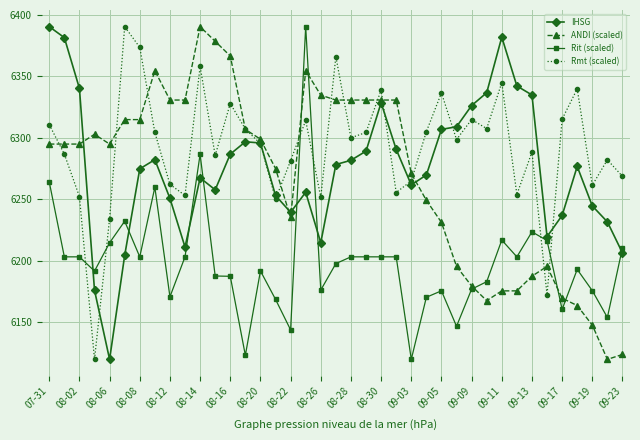

True or false: Rmt (scaled) and IHSG intersect in this chart.

True